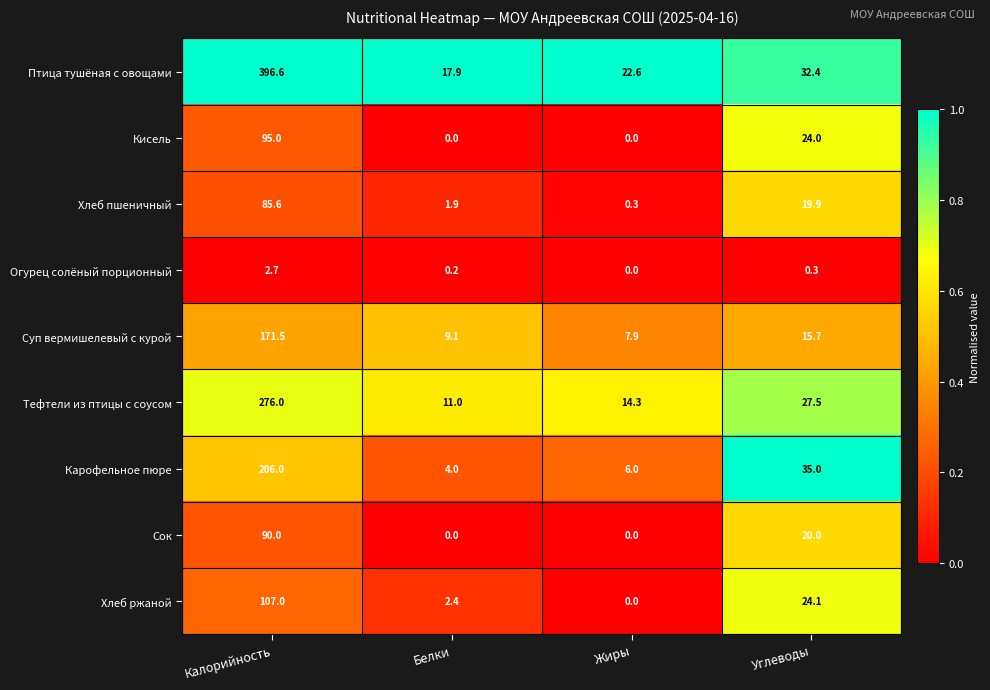

At which category is the sum across all series the highest?

Калорийность